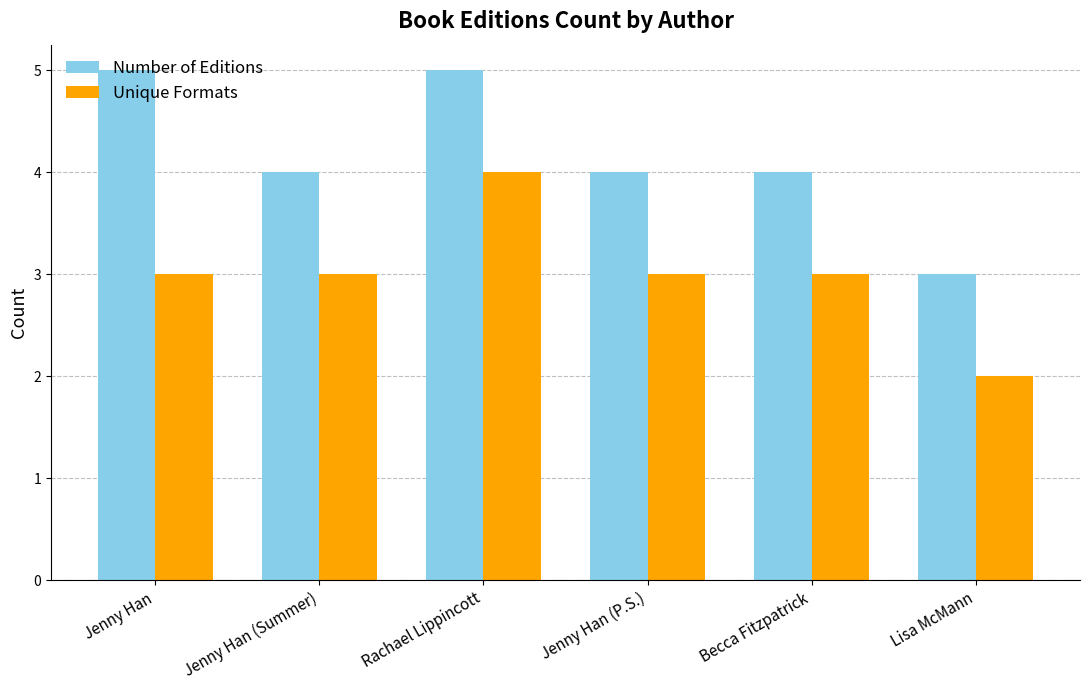

At which category does the chart reach its minimum across all series?

Lisa McMann